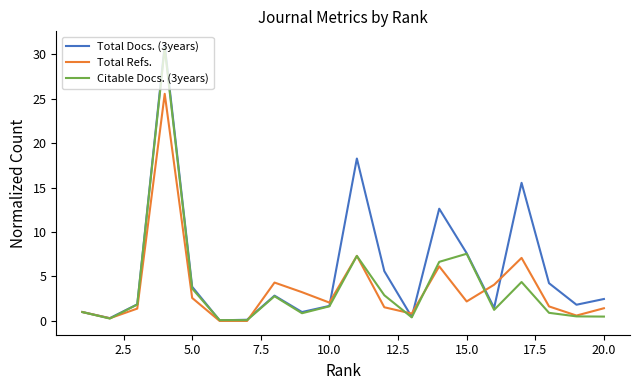

What is the highest value of the Citable Docs. (3years) series?

30.7